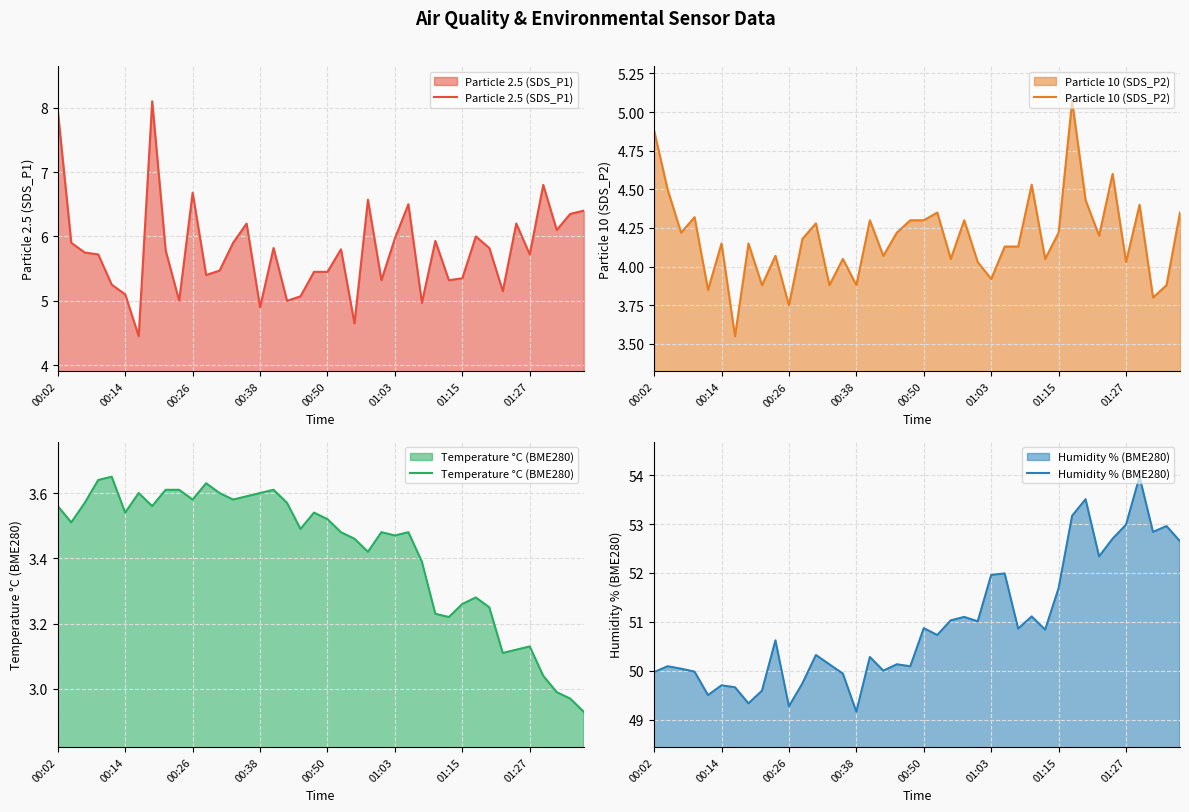

What is the sum of all Temperature °C (BME280) values?

136.9